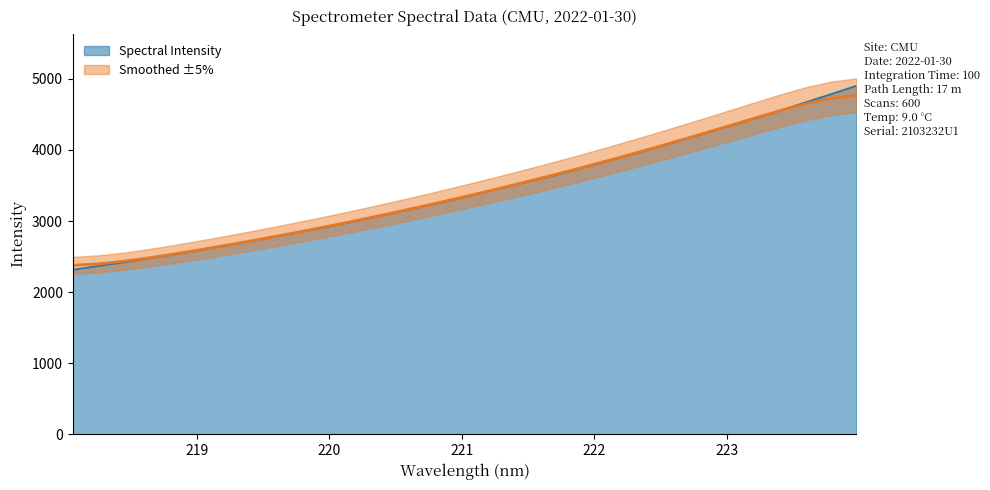

List the labels in order of value, largest first.

223.9802, 223.7895, 223.5987, 223.408, 223.2172, 223.0264, 222.8355, 222.6447, 222.4538, 222.263, 222.0721, 221.8812, 221.6902, 221.4993, 221.3083, 221.1174, 220.9264, 220.7354, 220.5444, 220.3533, 220.1623, 219.9712, 219.7801, 219.589, 219.3979, 219.2067, 219.0156, 218.8244, 218.6332, 218.442, 218.2508, 218.0596